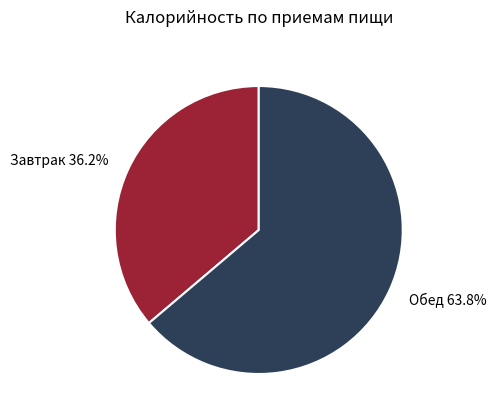

To the nearest percent, what percentage of the pie is Обед?

64%